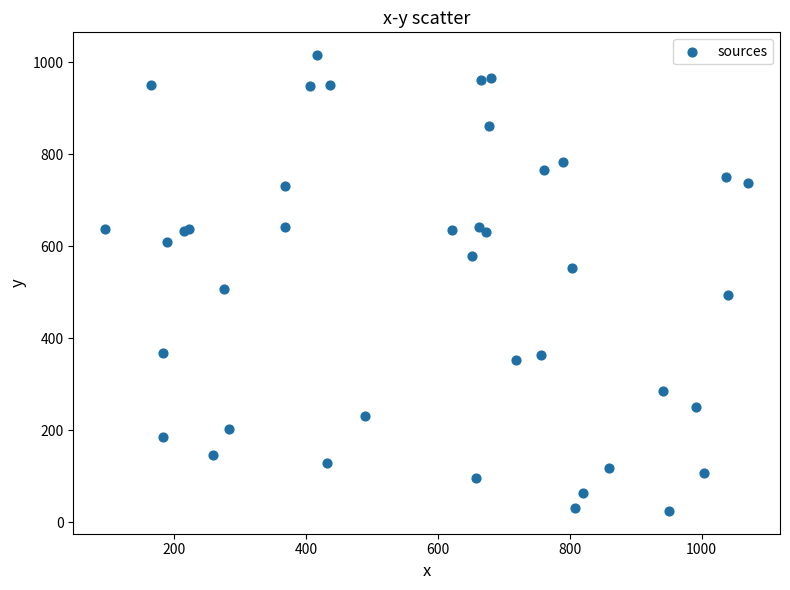

What Y value in the scatter plot is closest to 519?

506.0